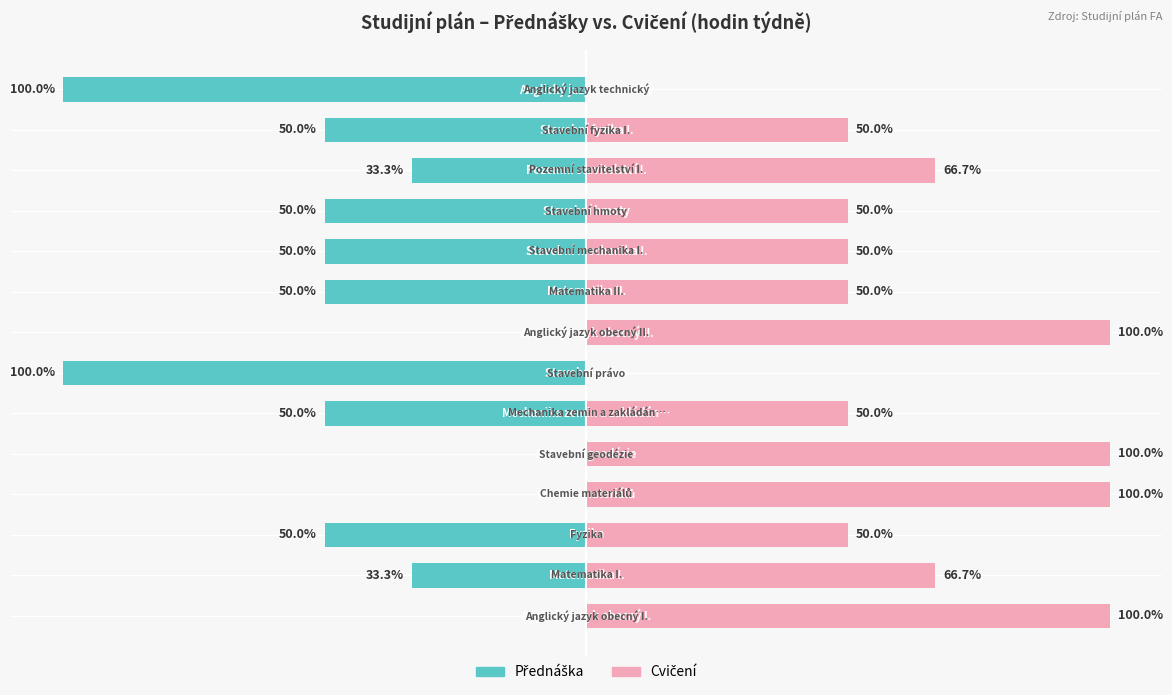

Reading left to right, transcribe all the data shown in this chart.

Přednáška: 0.0	-33.3	-50.0	0.0	0.0	-50.0	-100.0	0.0	-50.0	-50.0	-50.0	-33.3	-50.0	-100.0
Cvičení: 100.0	66.7	50.0	100.0	100.0	50.0	0.0	100.0	50.0	50.0	50.0	66.7	50.0	0.0